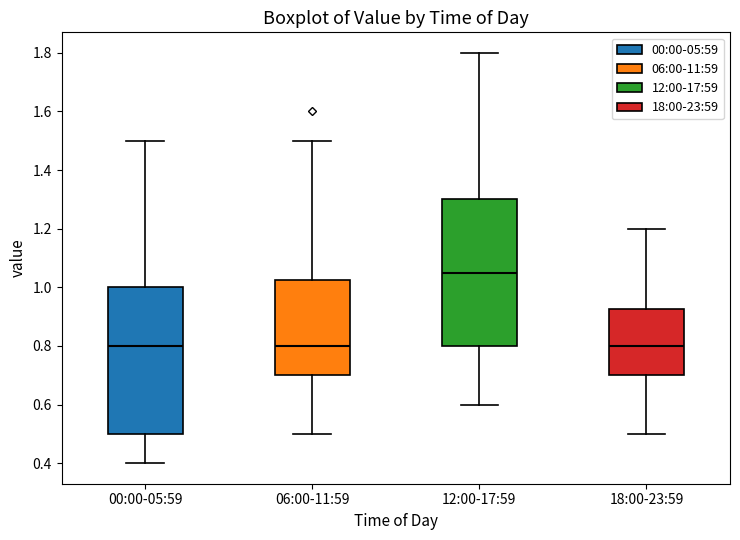

Reading left to right, read every box against the y-axis: the position of its median line, the range the box covers, and the ends of its whiskers. The values are not printed on the chart, so give them approximately, as read against the axis.

00:00-05:59: median 0.80, box 0.50 to 1.00, whiskers 0.40 to 1.50
06:00-11:59: median 0.80, box 0.70 to 1.02, whiskers 0.50 to 1.50
12:00-17:59: median 1.06, box 0.80 to 1.30, whiskers 0.60 to 1.80
18:00-23:59: median 0.80, box 0.70 to 0.92, whiskers 0.50 to 1.20